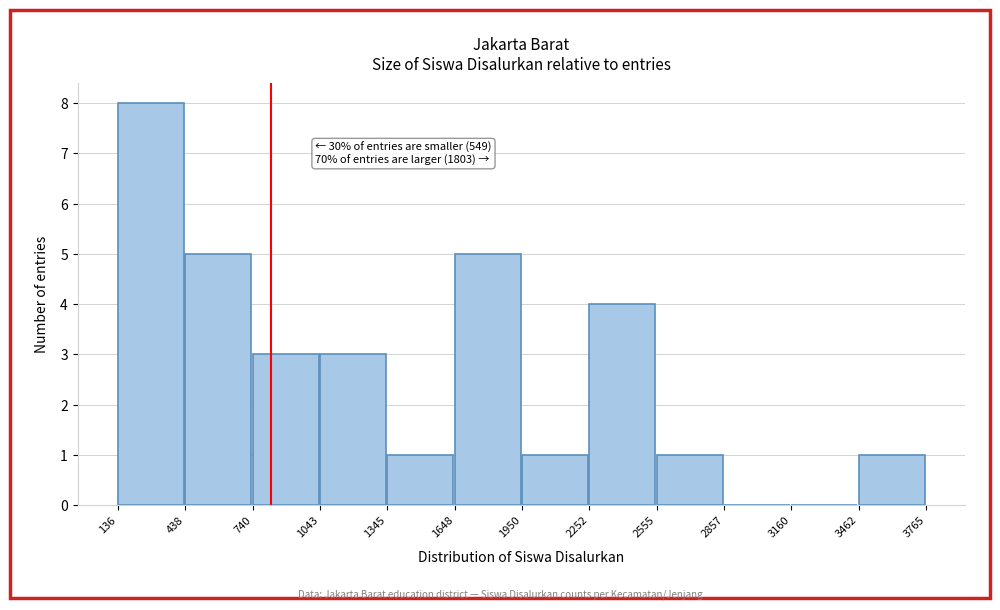

Over which range of the x-axis is the bar tallest?

136 to 438